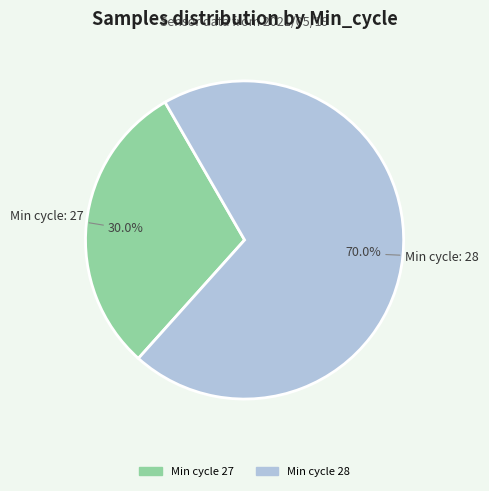

Does any single category account for the majority?

Yes